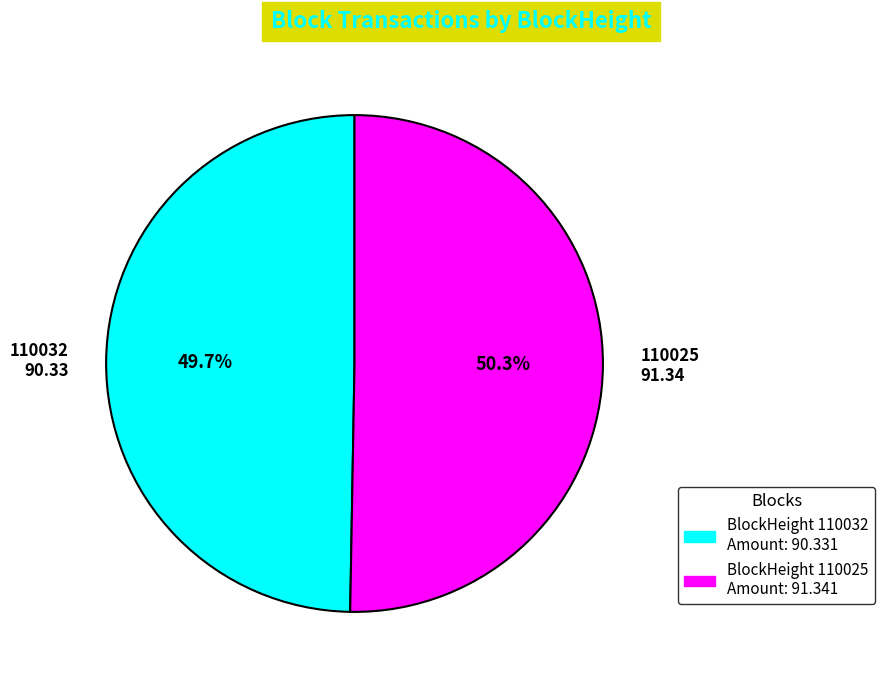

How many segments does this pie chart have?

2